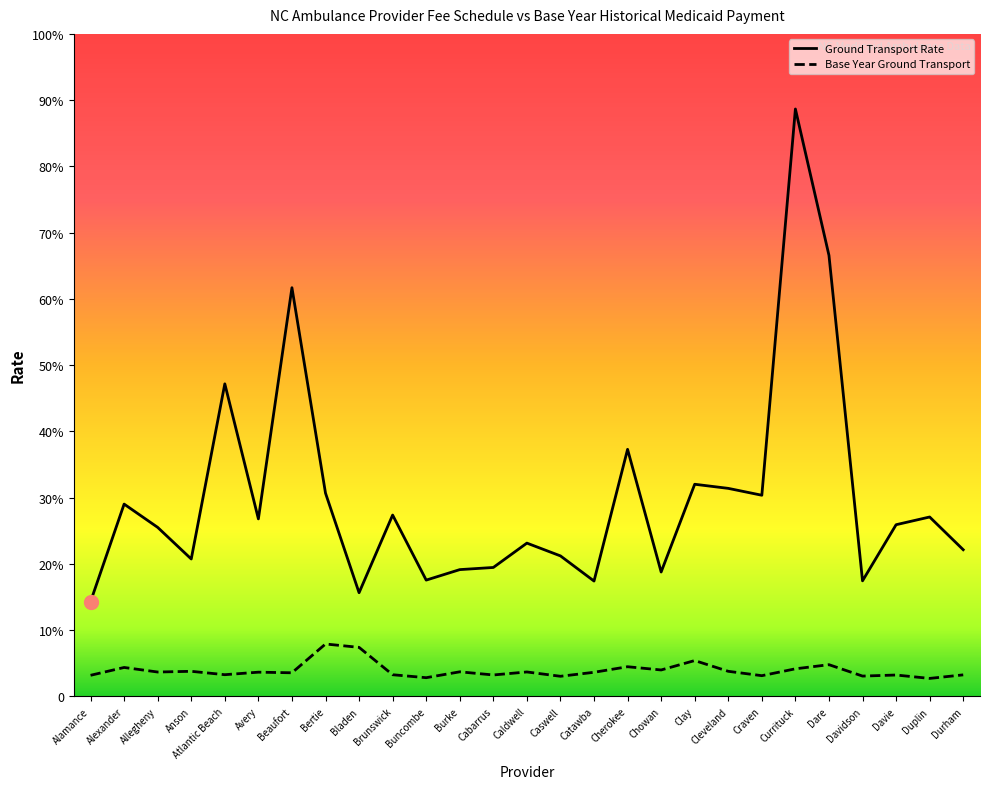

Which label corresponds to the smallest value in the chart?

Duplin